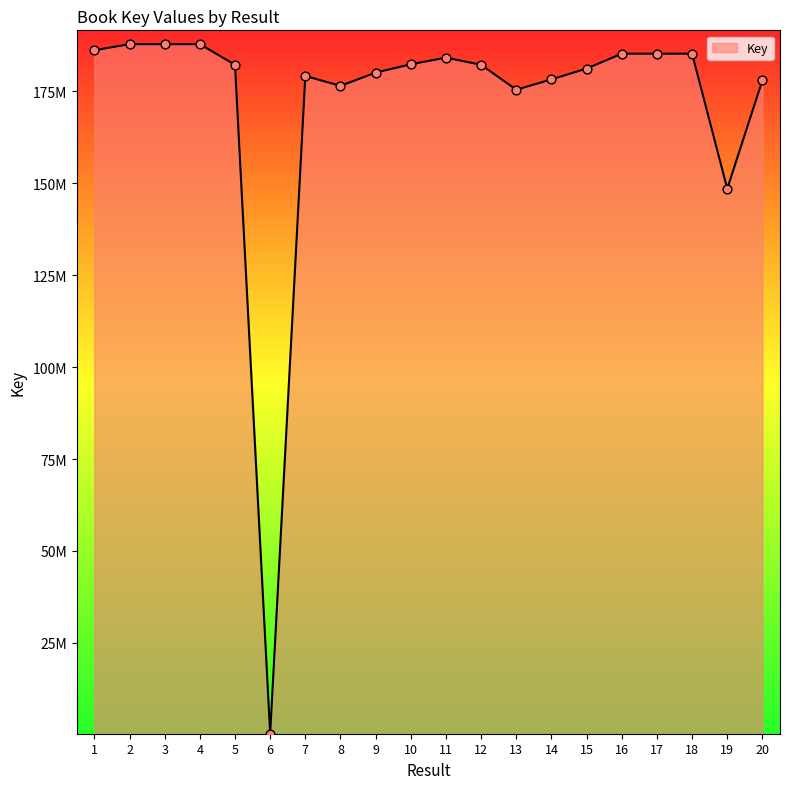

Between 10 and 14, which is larger?

10